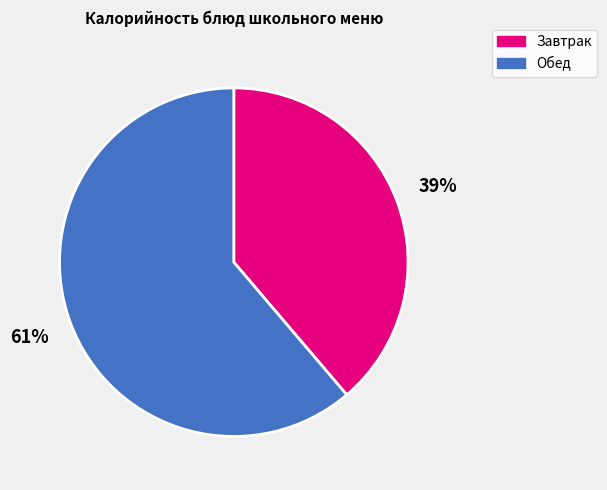

To the nearest percent, what is the difference between the largest and smallest slice percentages?

22%